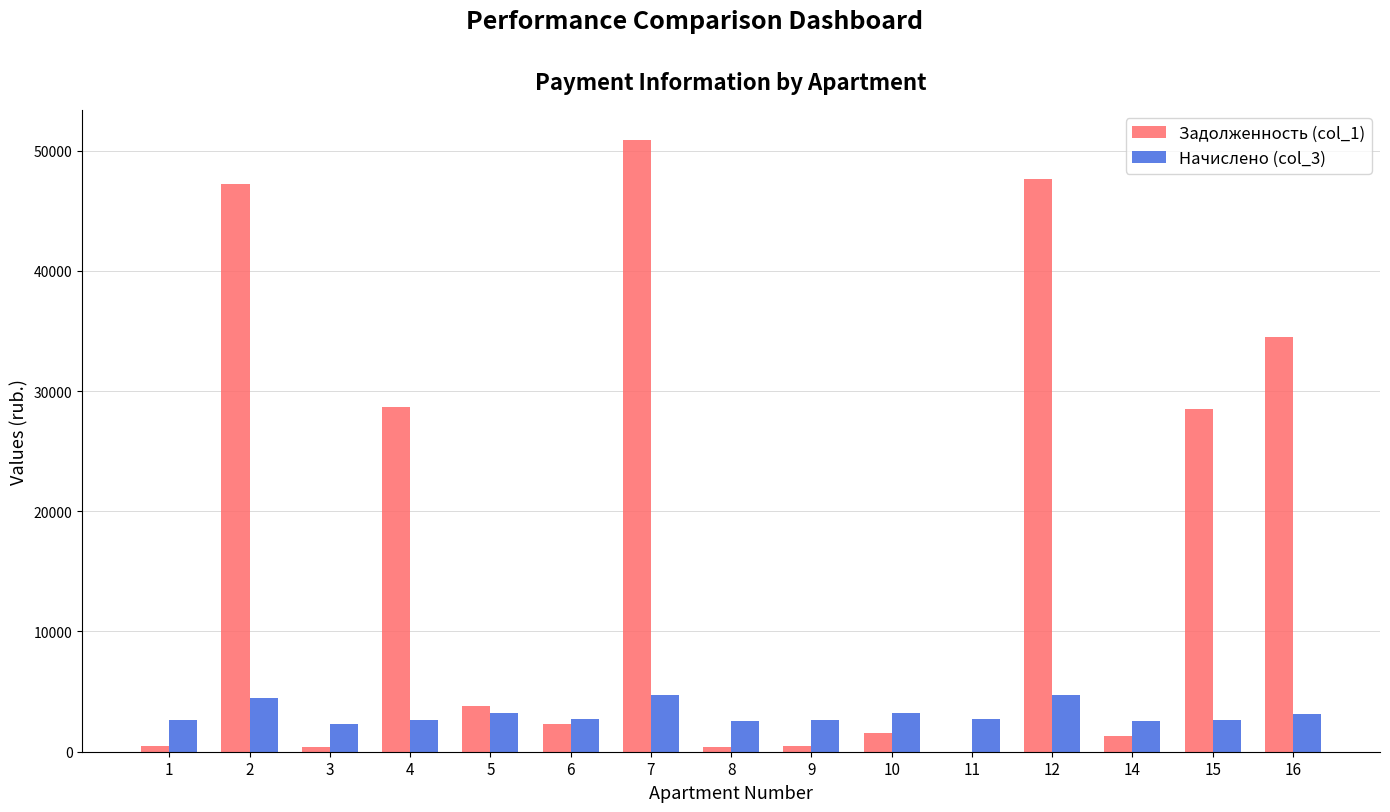

What is the greatest value displayed?

50844.7